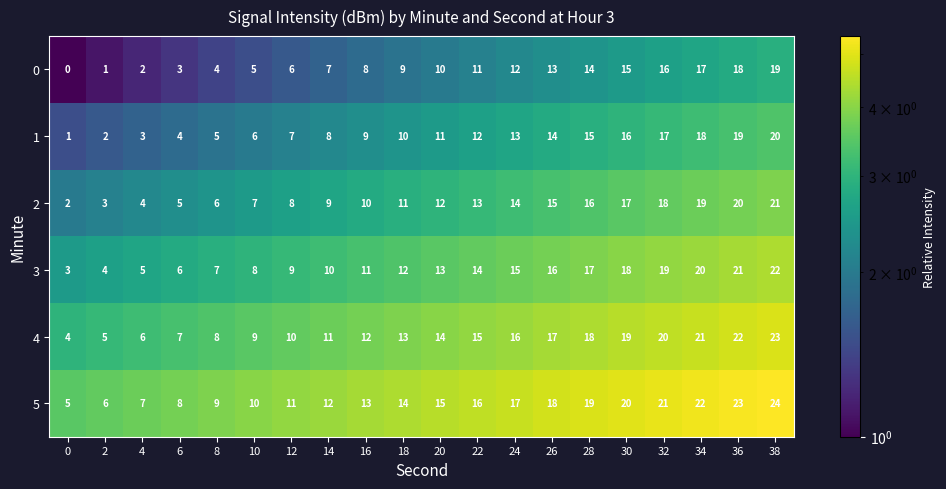

At which label is 0 closest to 9?

18